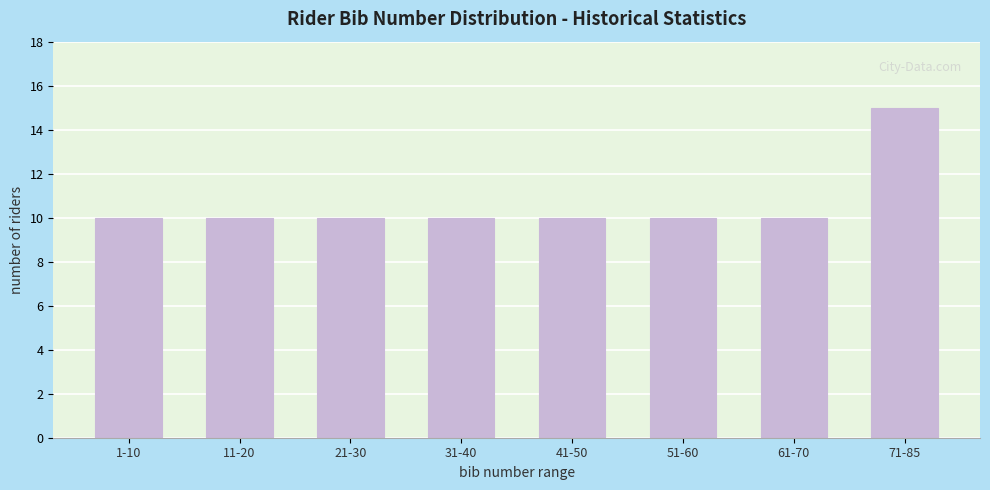

Reading left to right, extract all data points from this chart.

10	10	10	10	10	10	10	15